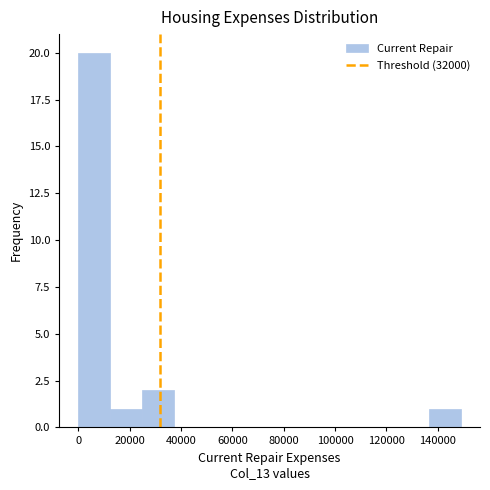

Over which range of the x-axis is the bar tallest?

0 to 12000